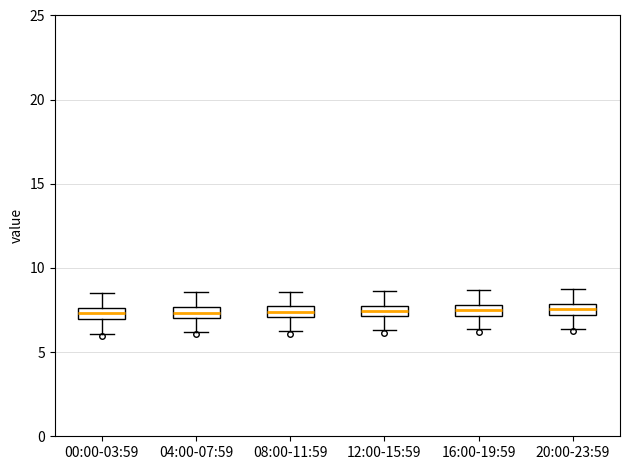

Where is the lower edge of the box for 08:00-11:59 on the y-axis? The values are not printed on the chart, so give them approximately, as read against the axis.

7.0